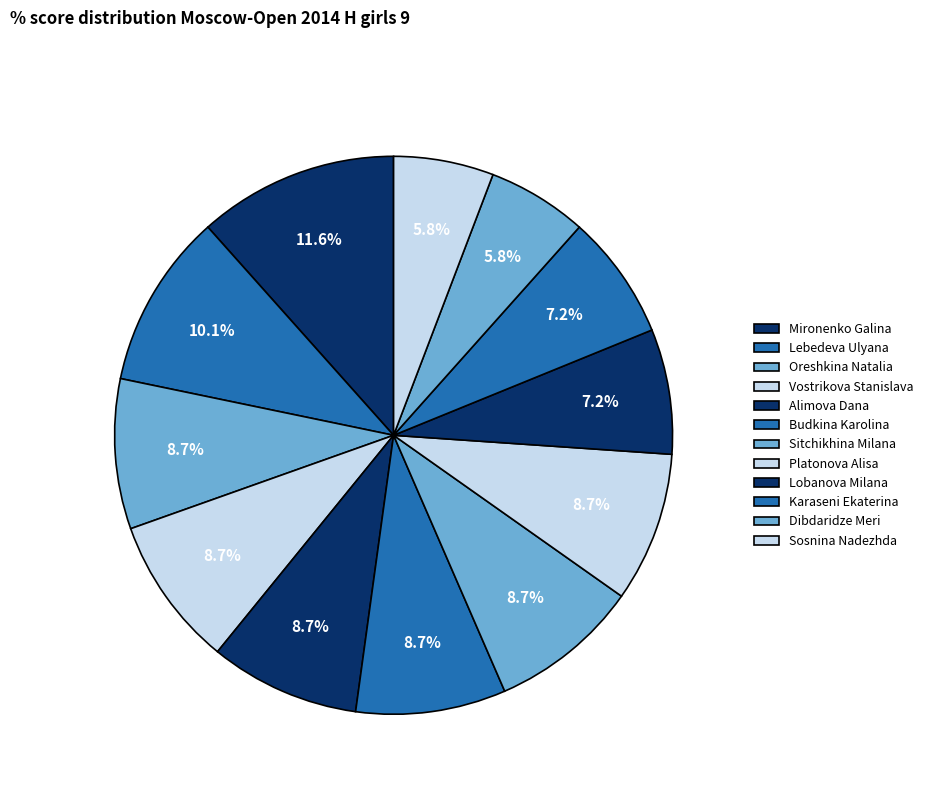

Approximately how many times larger is the value at Mironenko Galina compared to Karaseni Ekaterina?

1.6